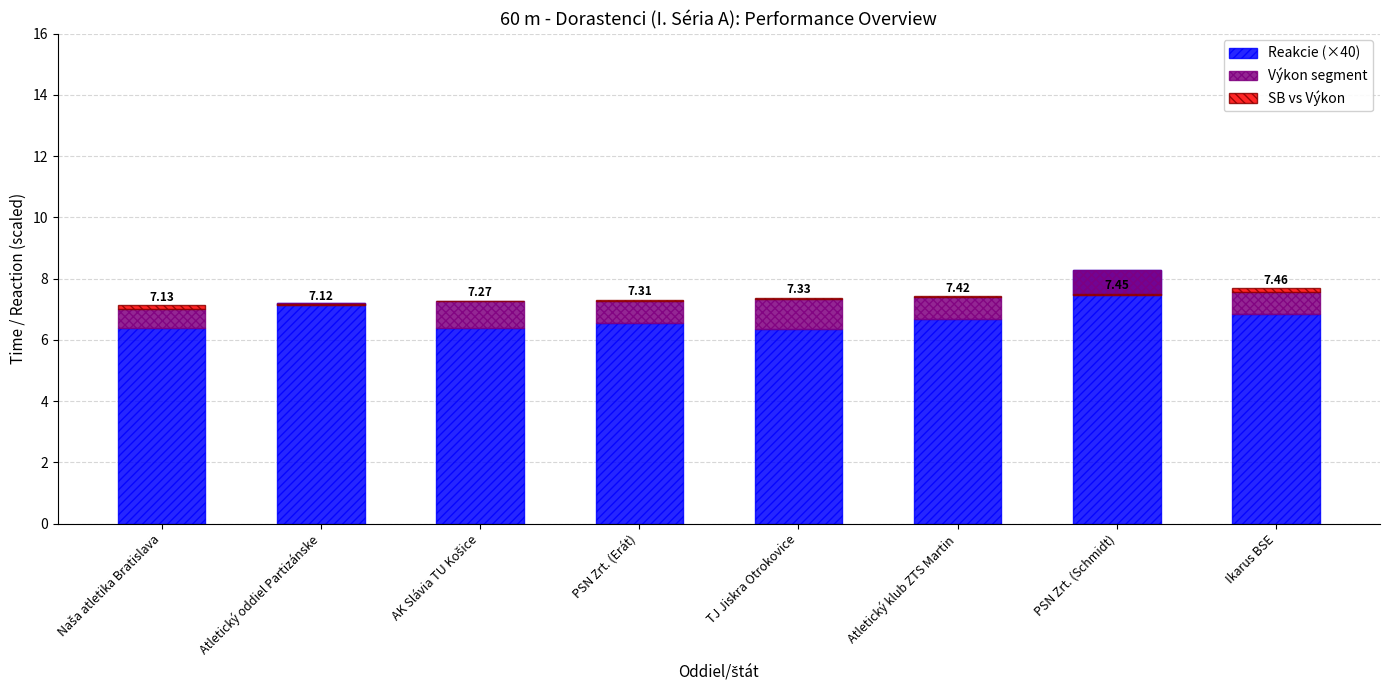

Which series has the largest range (max minus min)?

Reakcie (×40)